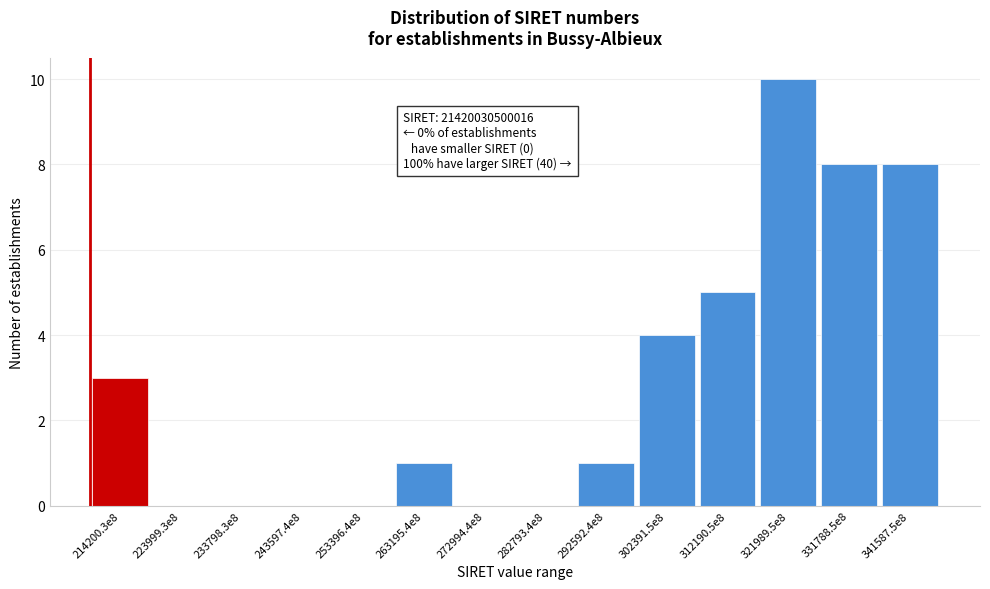

Reading right to left, transcribe all the data shown in this chart.

341587.5e8=8	331788.5e8=8	321989.5e8=10	312190.5e8=5	302391.5e8=4	292592.4e8=1	282793.4e8=0	272994.4e8=0	263195.4e8=1	253396.4e8=0	243597.4e8=0	233798.3e8=0	223999.3e8=0	214200.3e8=3